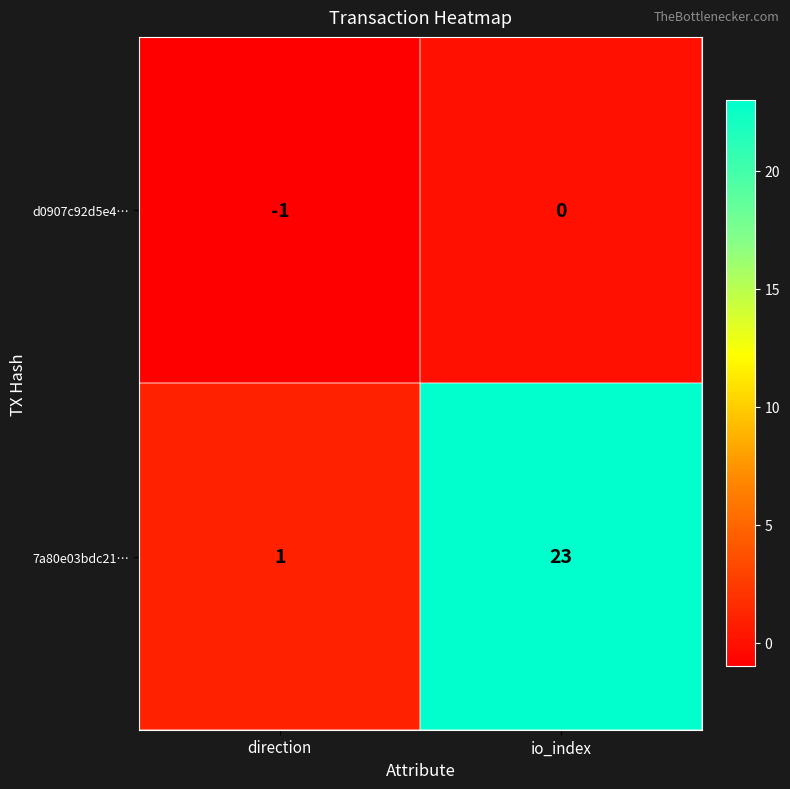

Reading right to left, what are all the values shown in this chart?

d0907c92d5e4…: io_index=0	direction=-1
7a80e03bdc21…: io_index=23	direction=1